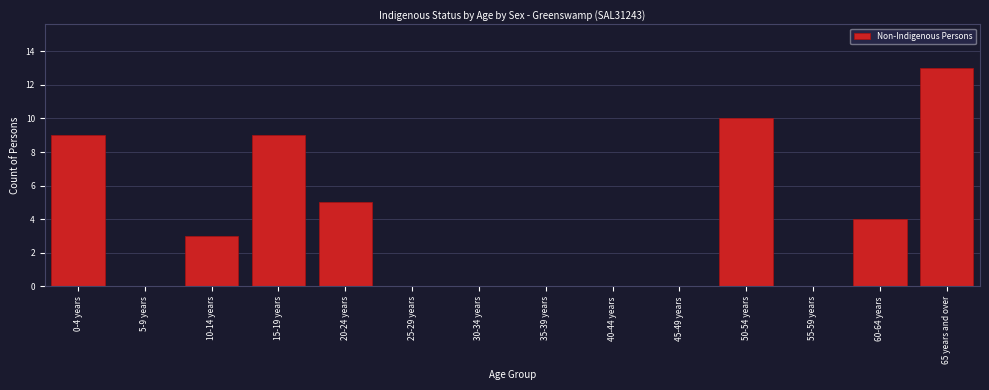

Reading right to left, list all the values displayed in this chart.

65 years and over=13	60-64 years=4	55-59 years=0	50-54 years=10	45-49 years=0	40-44 years=0	35-39 years=0	30-34 years=0	25-29 years=0	20-24 years=5	15-19 years=9	10-14 years=3	5-9 years=0	0-4 years=9